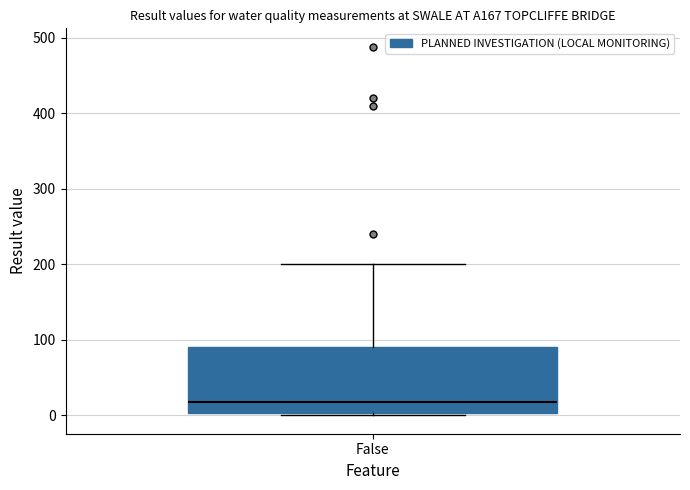

Read this box plot against the y-axis: the position of the median line, the range covered by the box, and the ends of both whiskers. The values are not printed on the chart, so give them approximately, as read against the axis.

median 20, box 0 to 90, whiskers 0 to 200